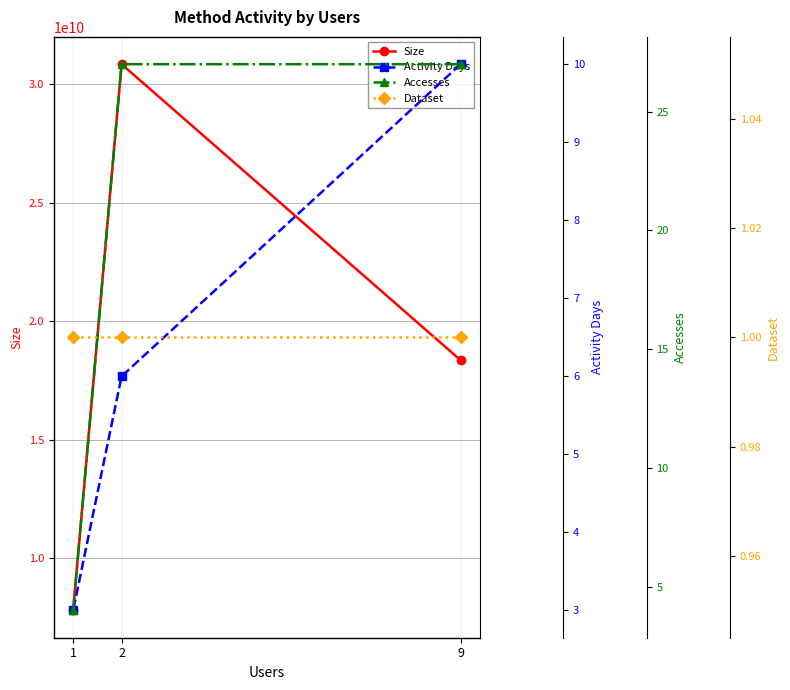

Reading right to left, what are all the values shown in this chart?

Size: 7797870336	30847306208	18355808441
Activity Days: 3	6	10
Accesses: 4	27	27
Dataset: 1	1	1